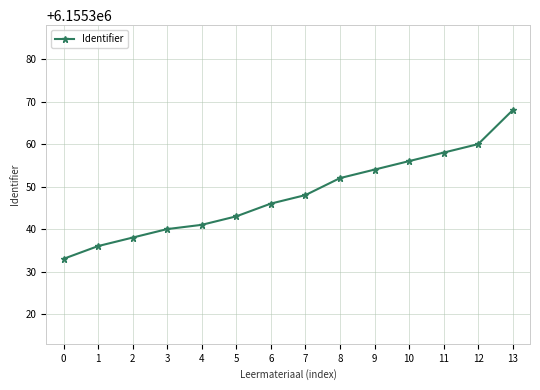

What is the smallest value displayed?

6155333